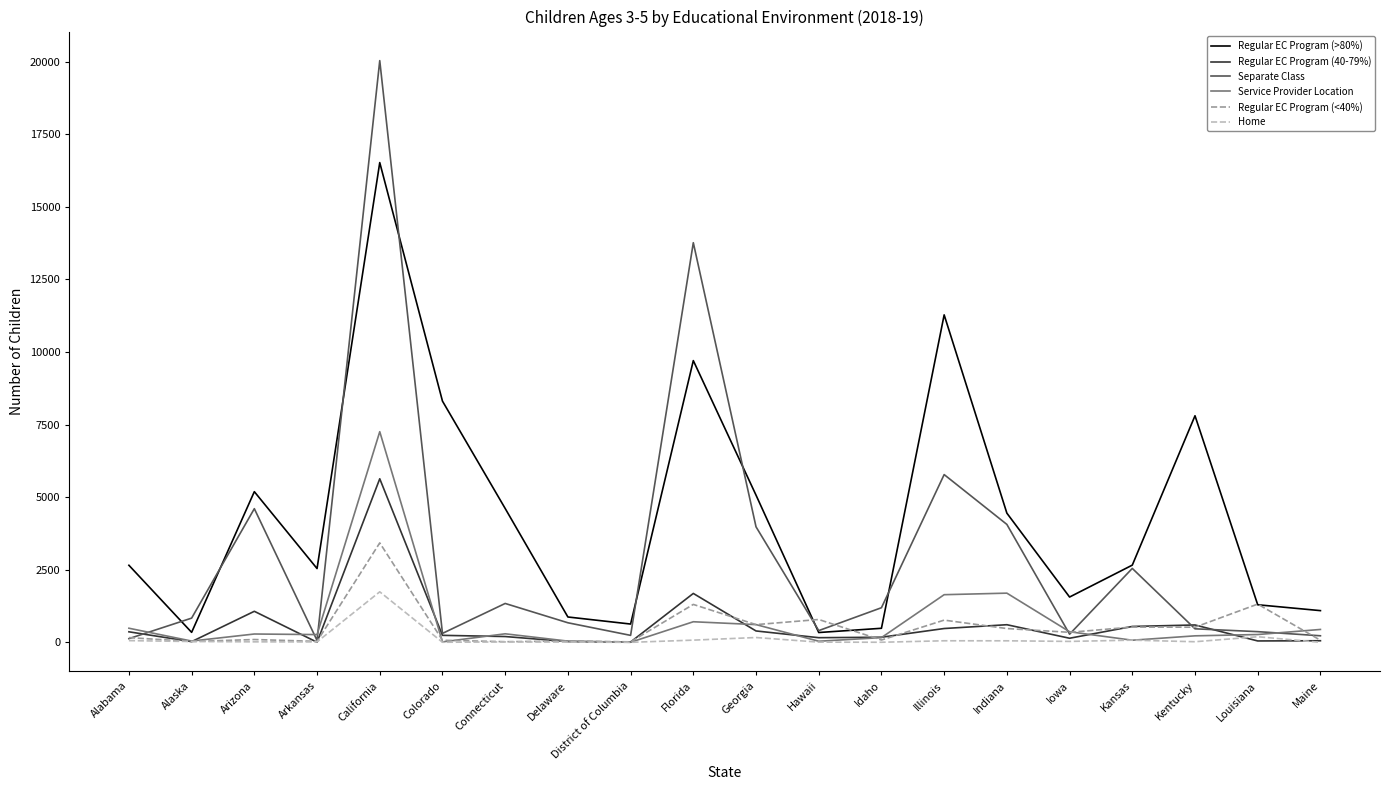

Is this an area chart (filled region under the line)?

No